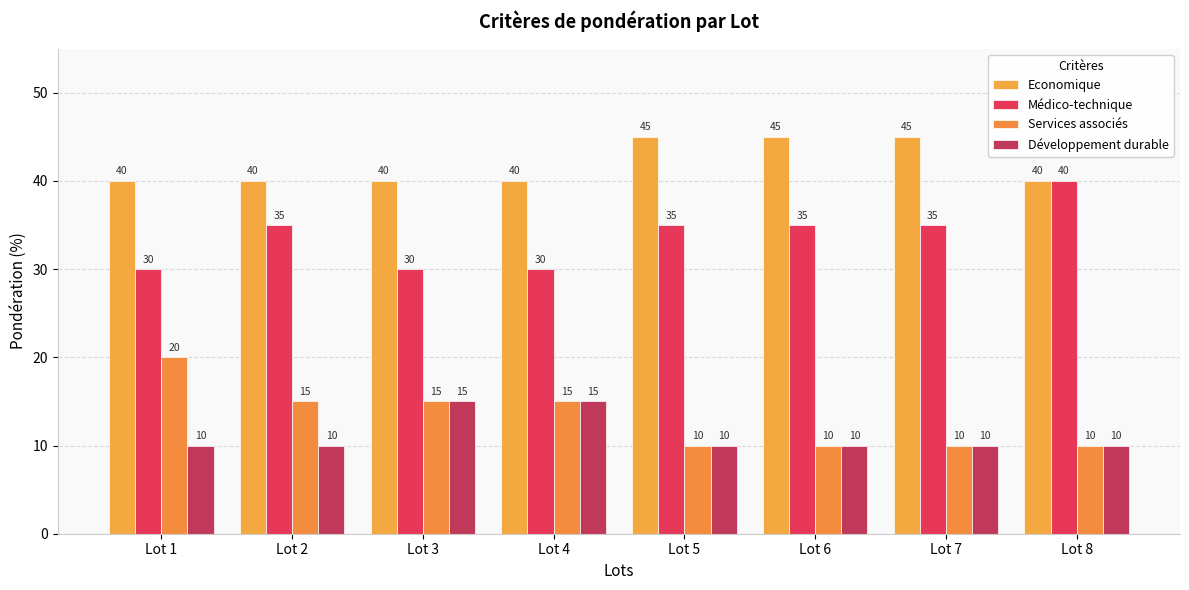

Which series changed the most between Lot 6 and Lot 7?

Economique